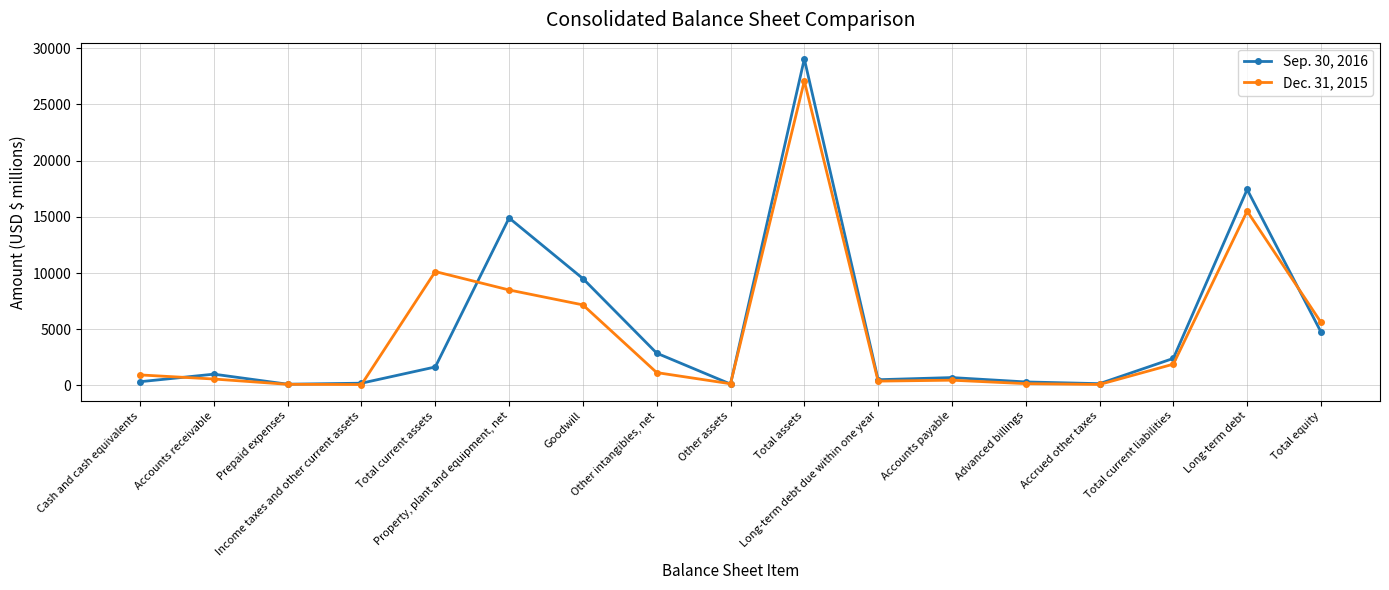

How many categories are shown in the chart?

17